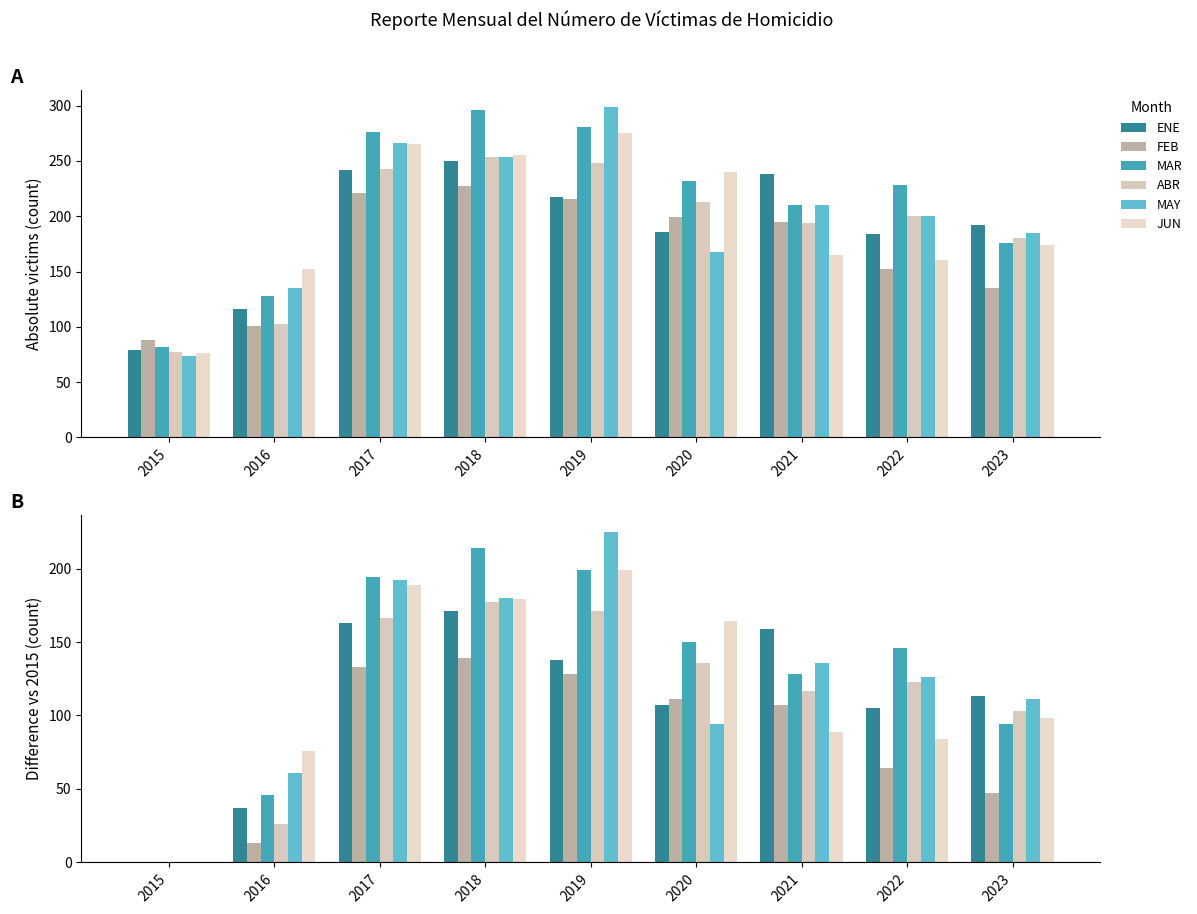

What is the difference between the second highest and minimum values in the ENE series?

163